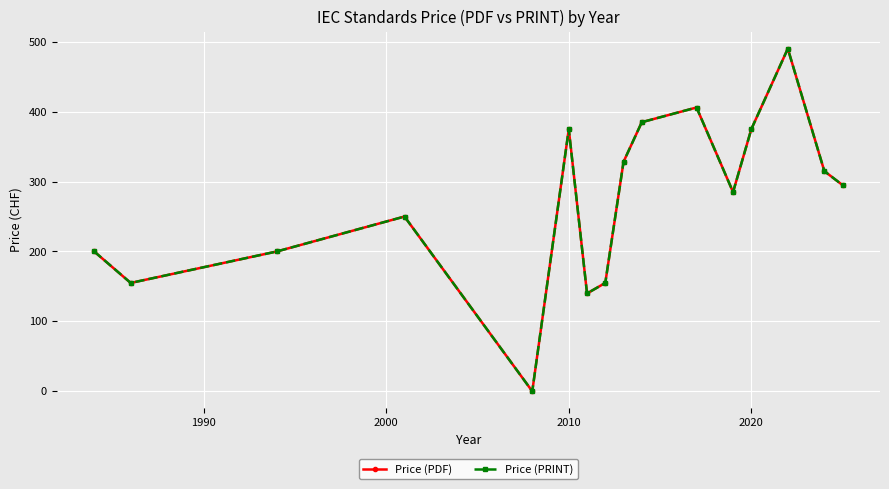

Does the chart have visible grid lines?

Yes